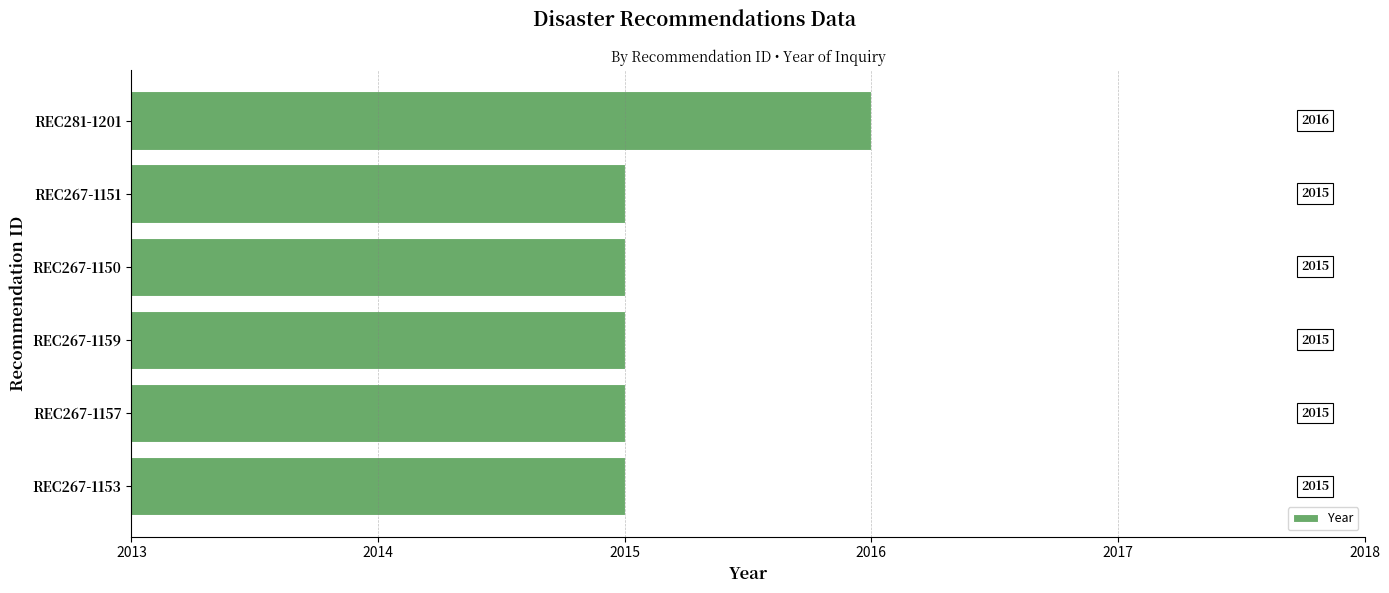

What is the sum of all values?

12091